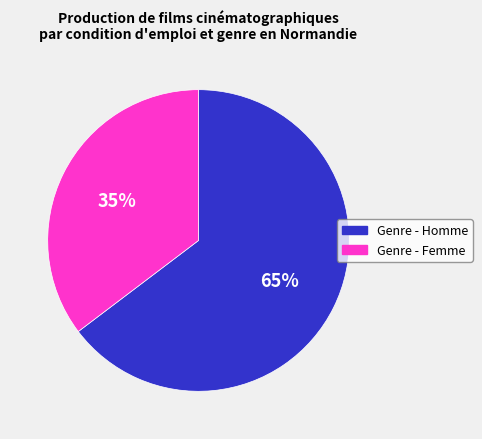

To the nearest percent, what is the average slice percentage?

50%